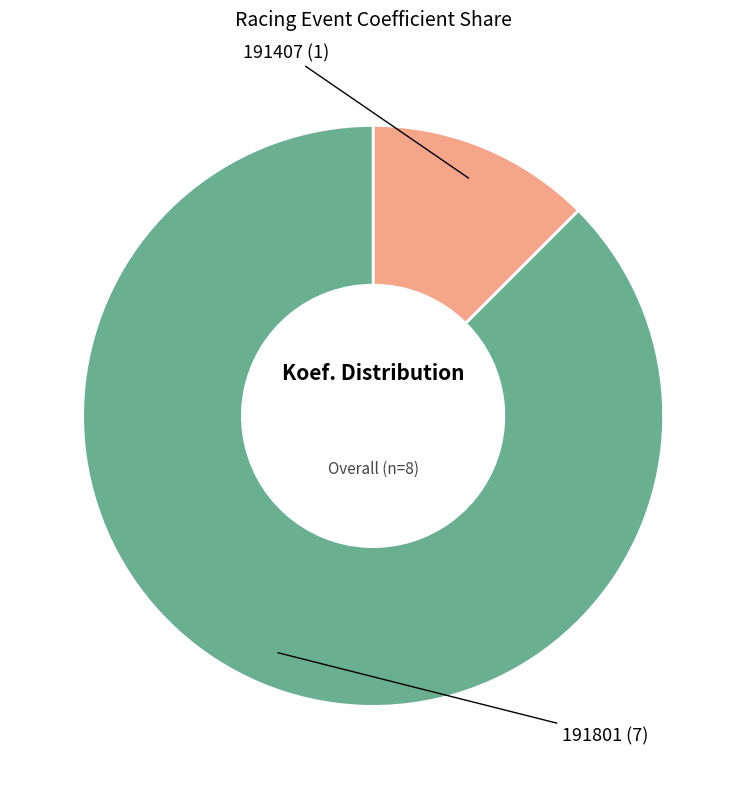

Is there a majority slice in this chart?

Yes